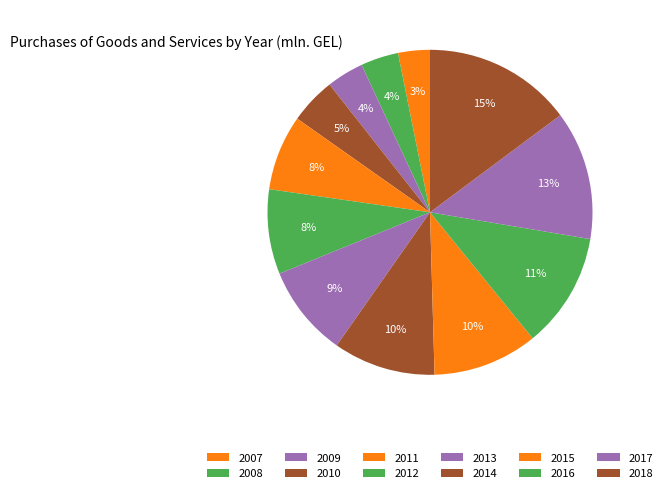

Count the number of slices in the pie.

12